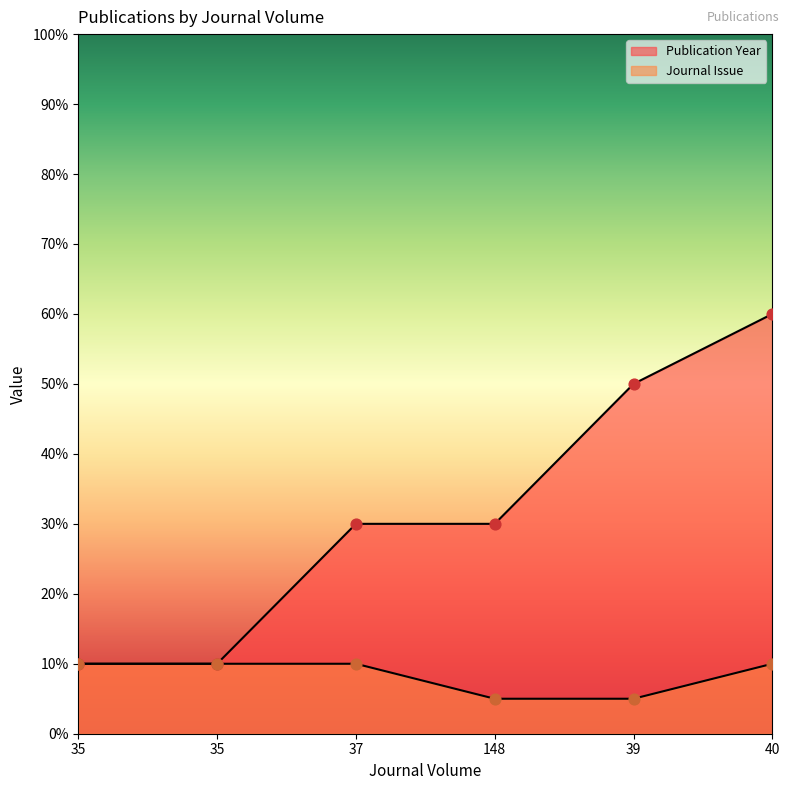

What are all the series names shown in the legend?

Publication Year, Journal Issue